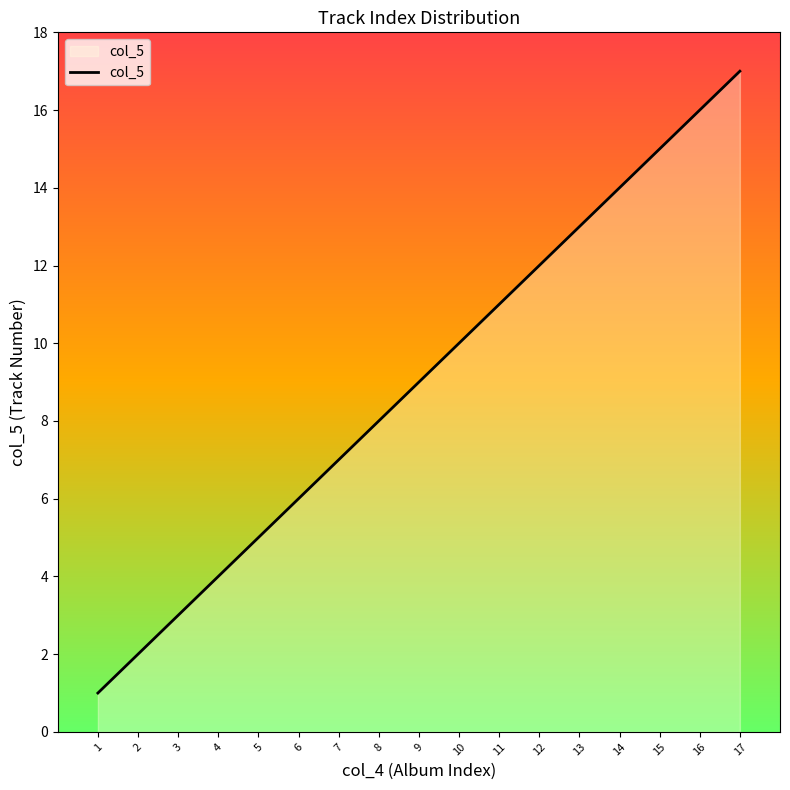

What is the greatest value displayed?

17